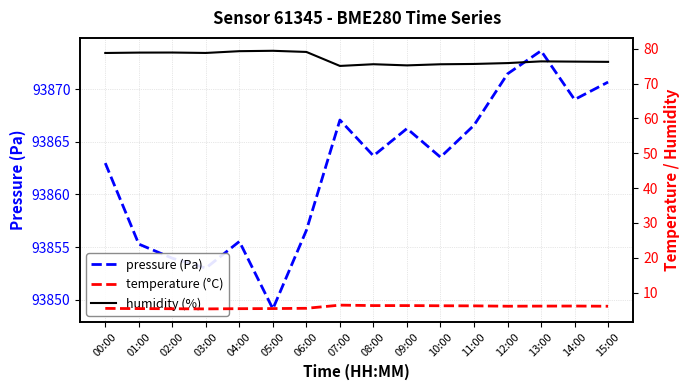

In pressure (Pa), how many points are lower than both neighbors (excluding endpoints)?

5